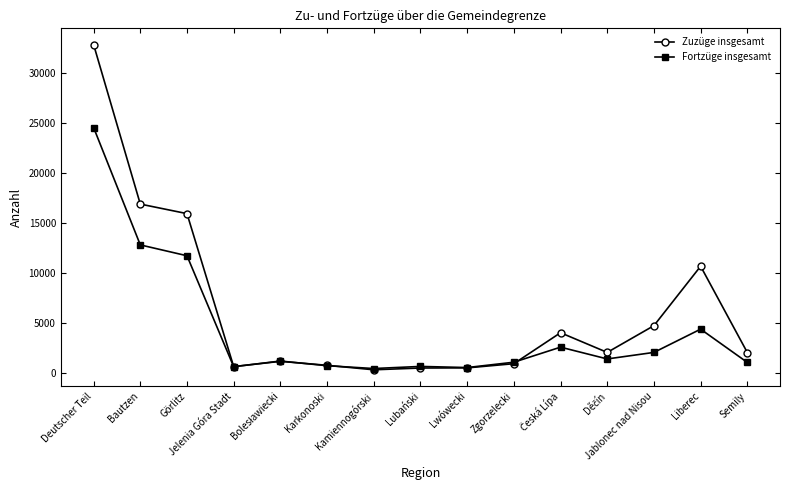

How many values in the Zuzüge insgesamt series are below 2061?

7